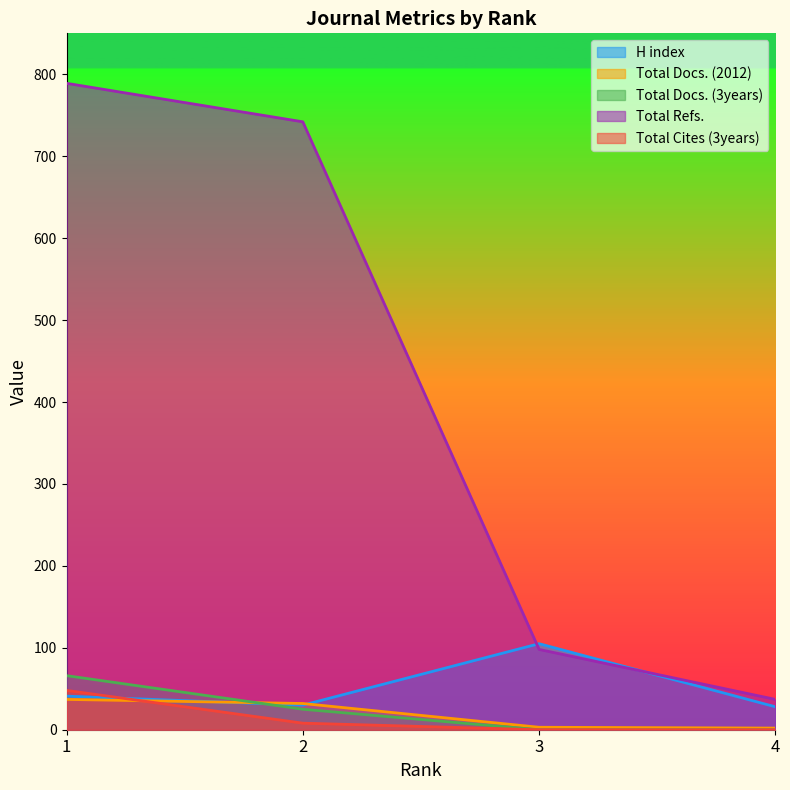

What is the sum of the Total Docs. (2012) values at 1 and 4?

39